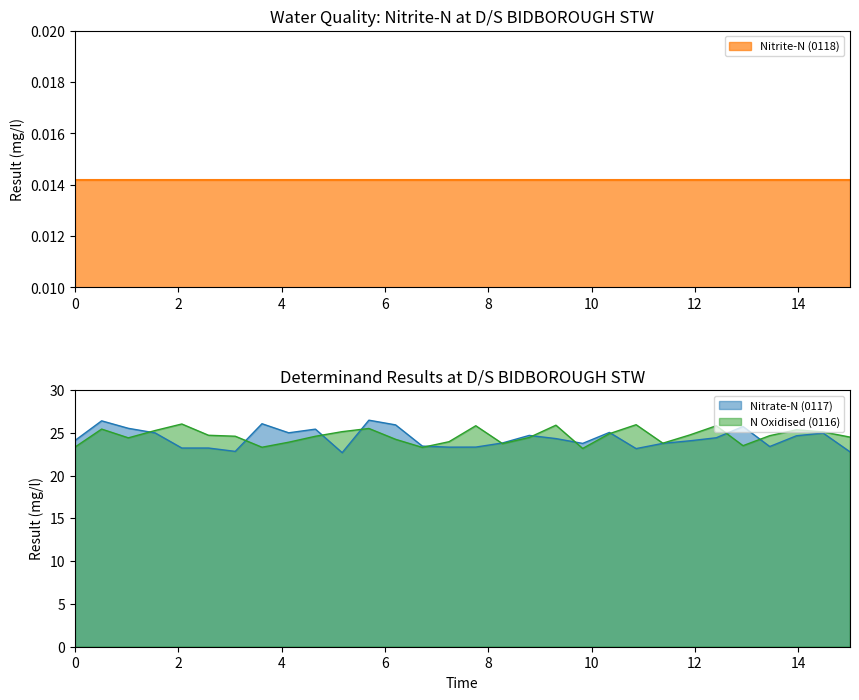

What is the maximum value for Nitrate-N (0117)?

26.5